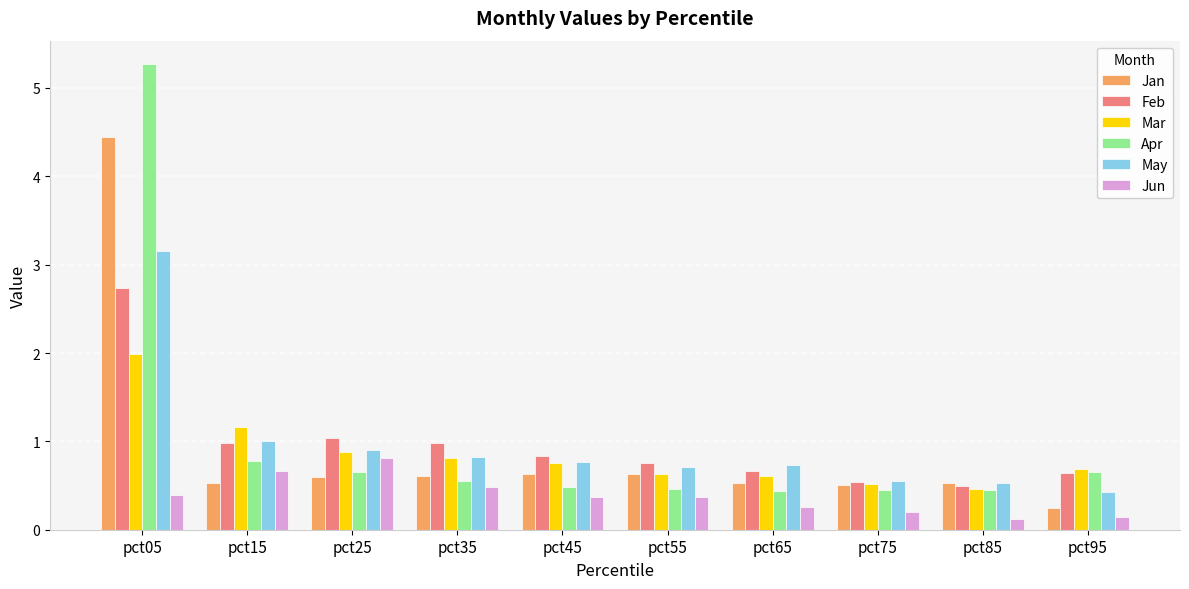

How many bars are there in each group?

6